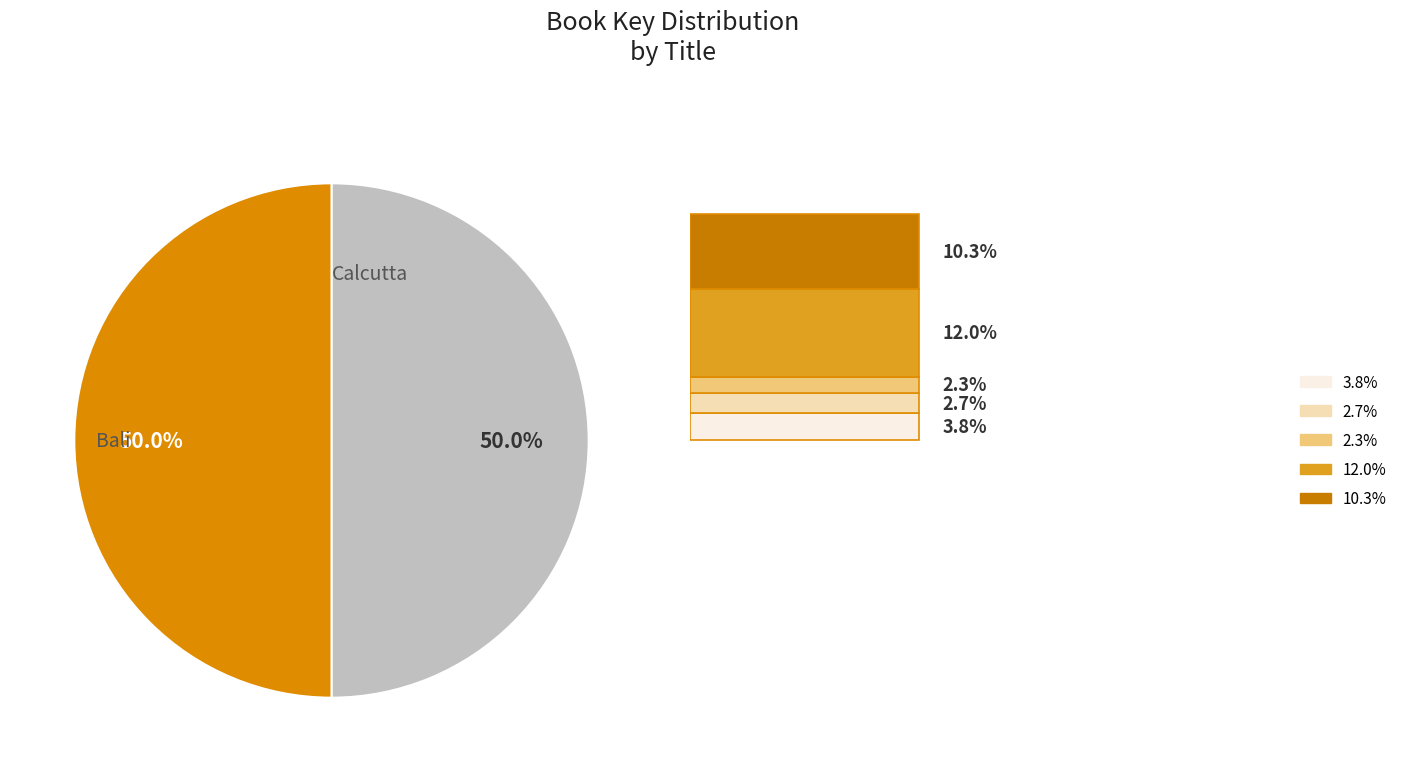

Which category accounts for the majority?

Bali